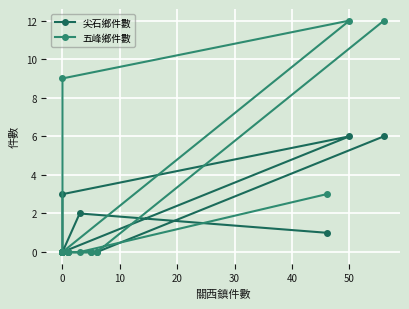

Between 10 and 30, which is larger?

10